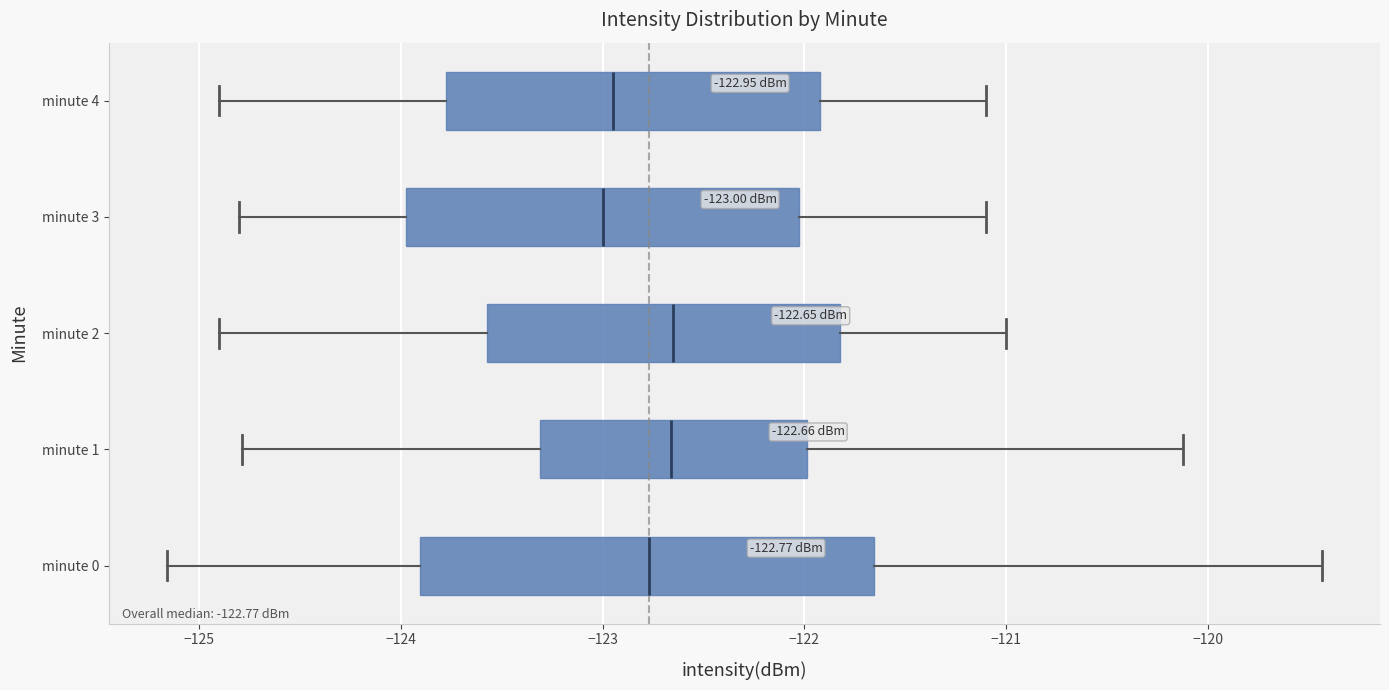

Which box is the widest, from its left edge to its right edge?

minute 0